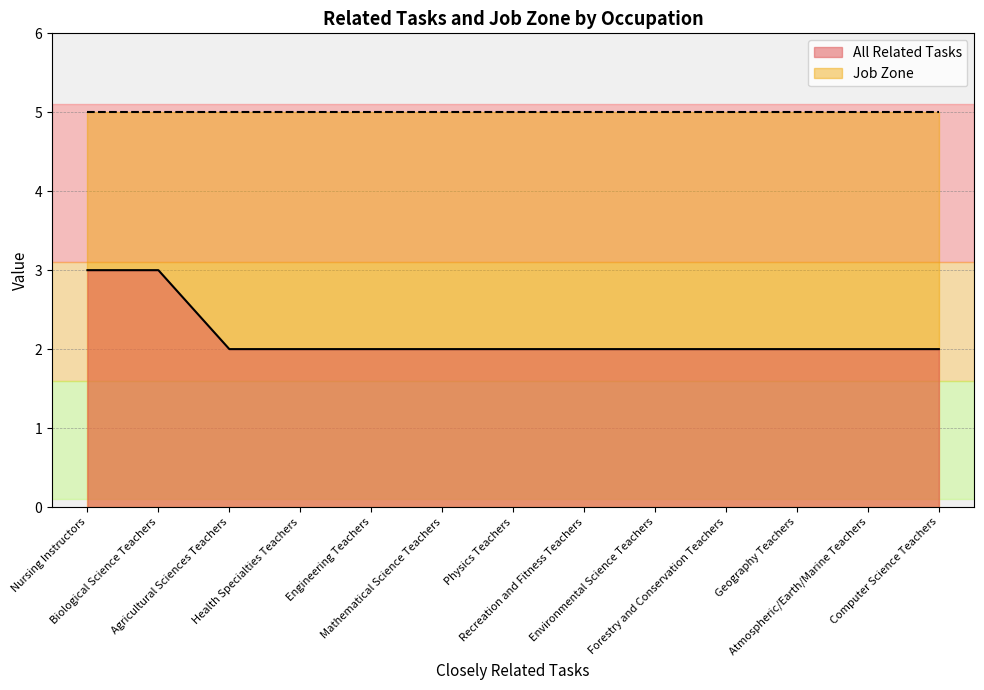

How many distinct data groups are displayed?

2